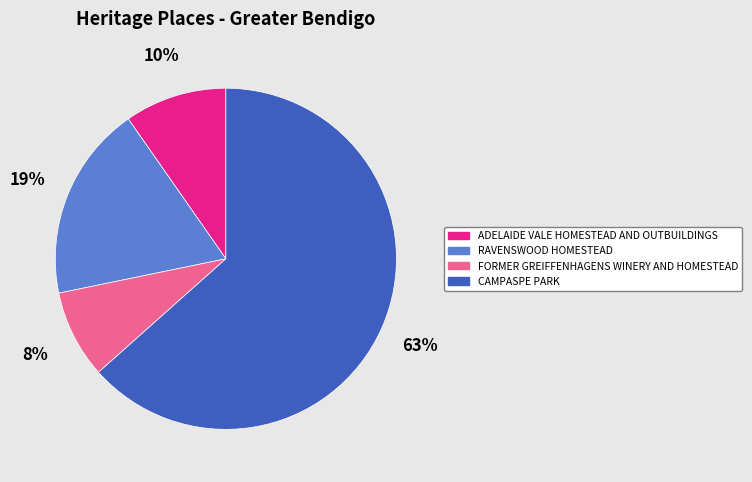

Do ADELAIDE VALE HOMESTEAD AND OUTBUILDINGS and FORMER GREIFFENHAGENS WINERY AND HOMESTEAD together represent more than half of the pie?

No